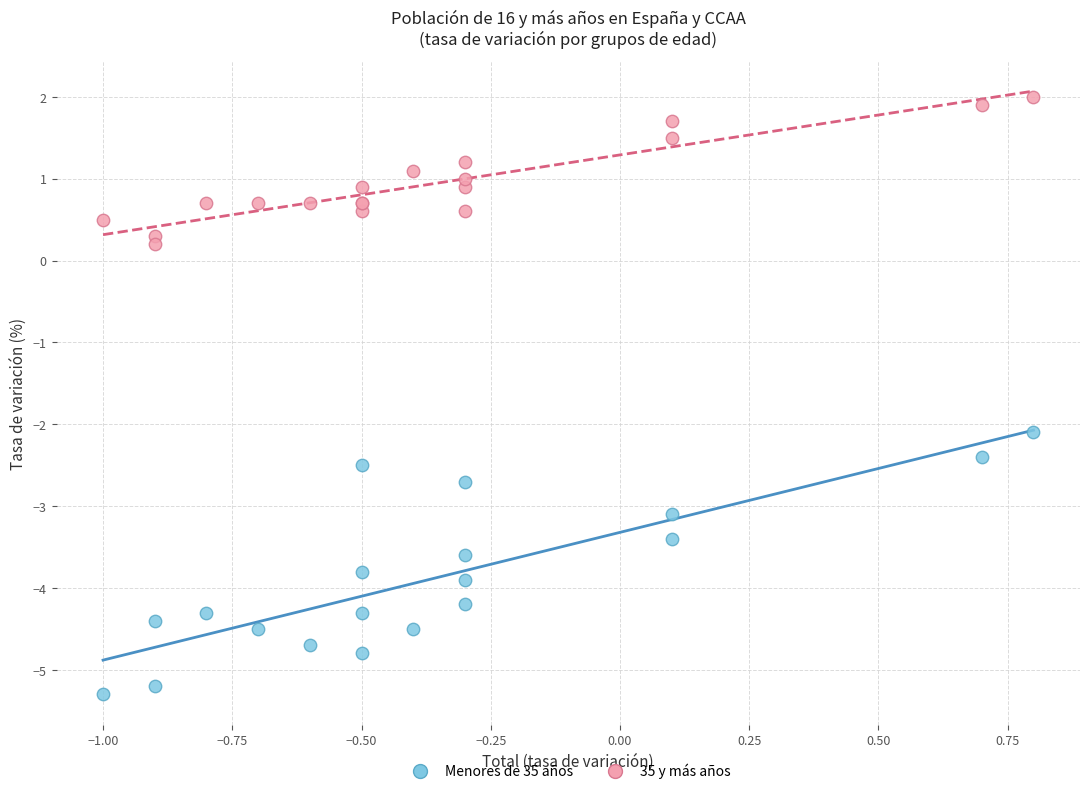

Which series reaches the maximum Y coordinate?

35 y más años